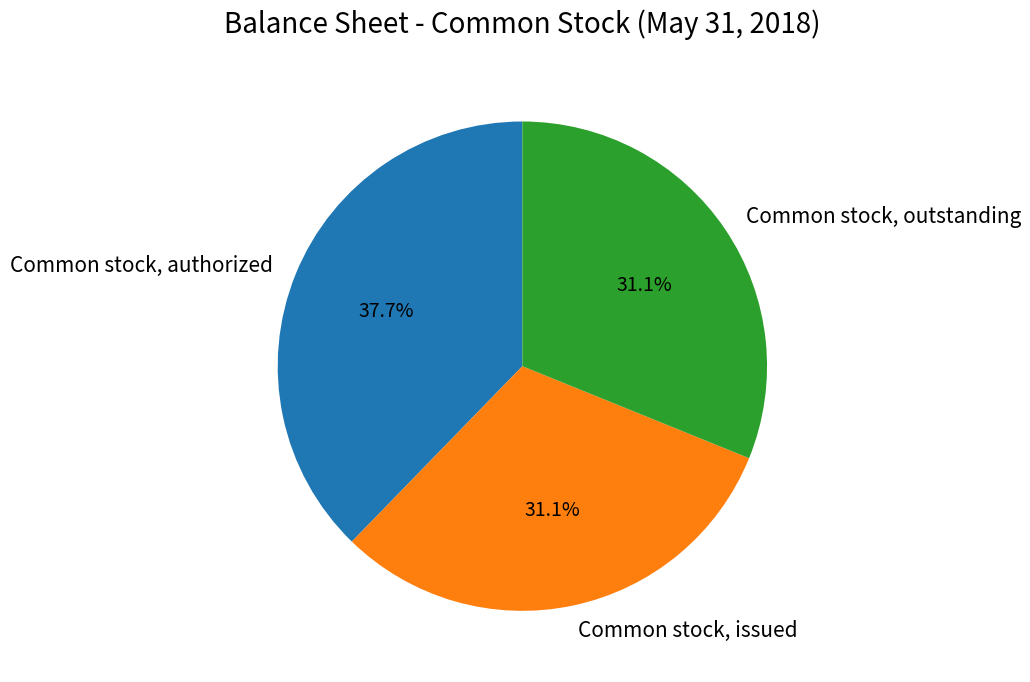

Count the number of slices in the pie.

3